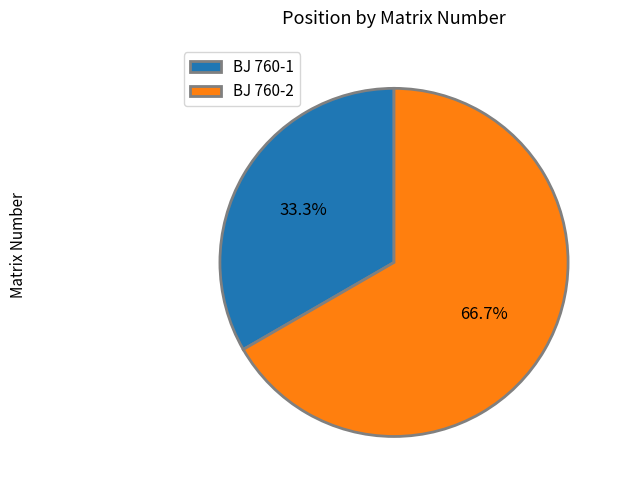

What is the total percentage of BJ 760-1 and BJ 760-2?

100.0%